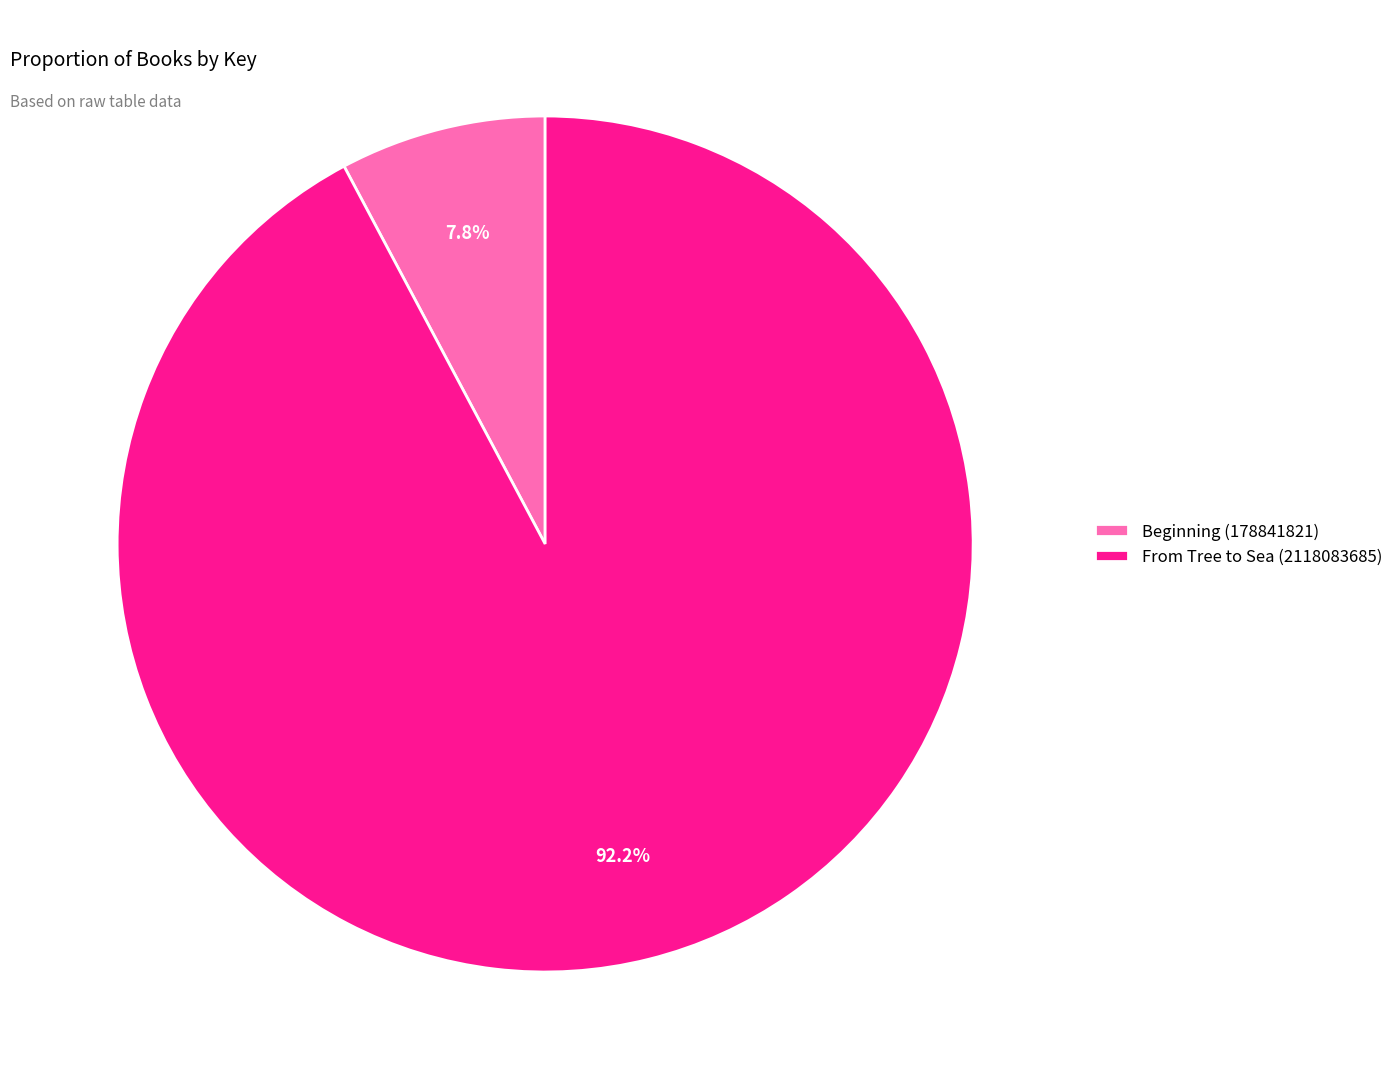

What is the ratio of the value at From Tree to Sea (2118083685) to the value at Beginning (178841821)?

11.8